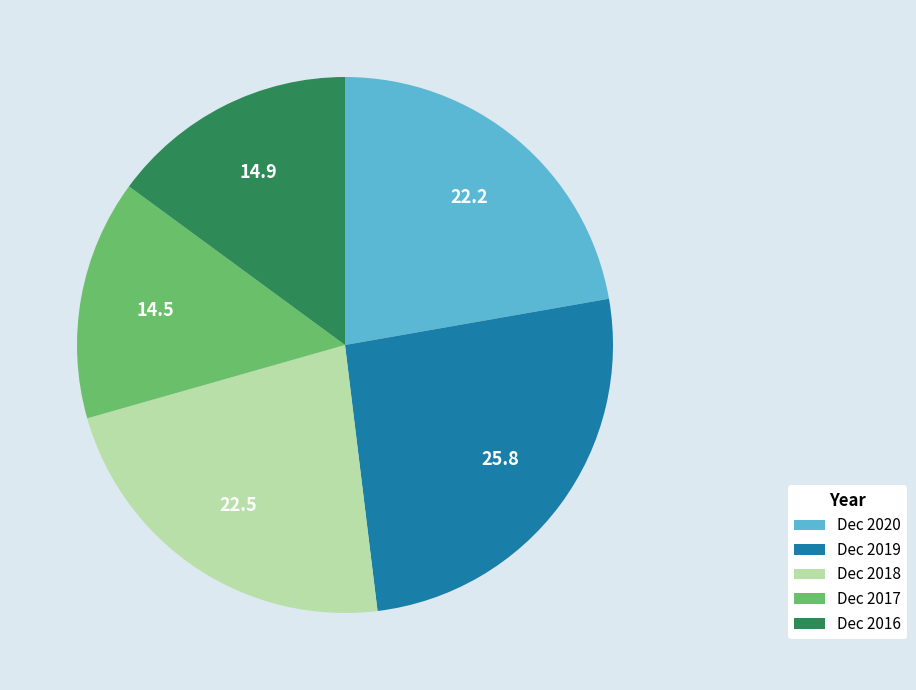

Is it true that Dec 2020 is 22% of the pie?

True